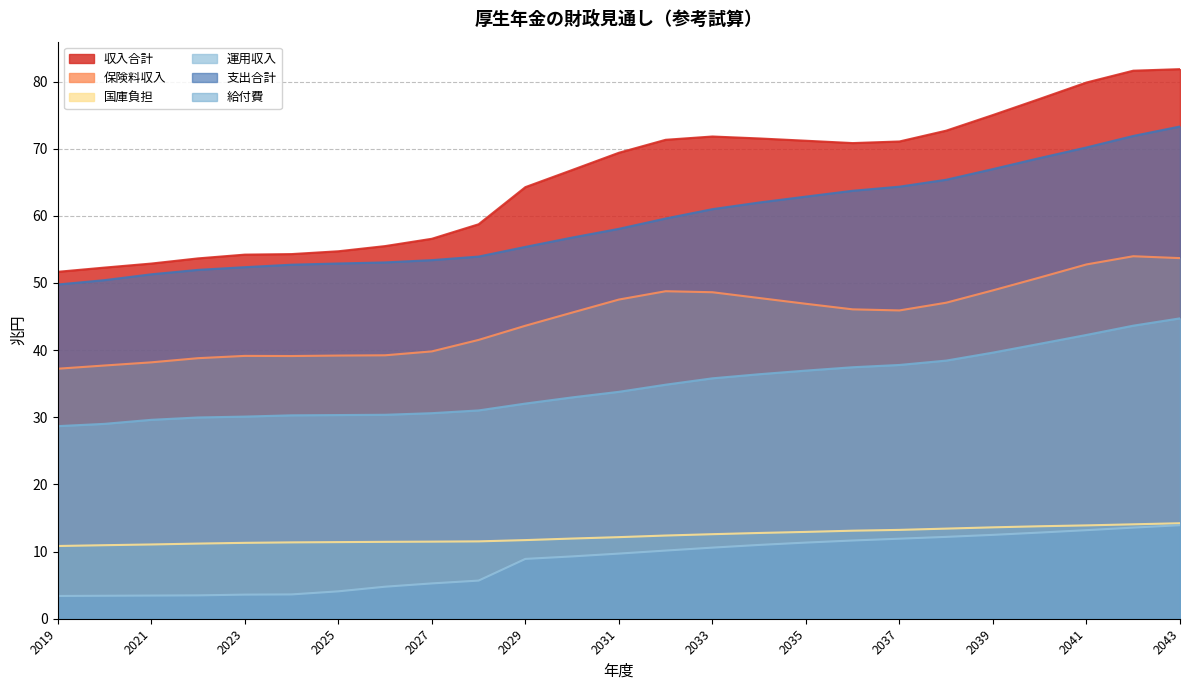

At how many categories does at least one series exceed 57?

16